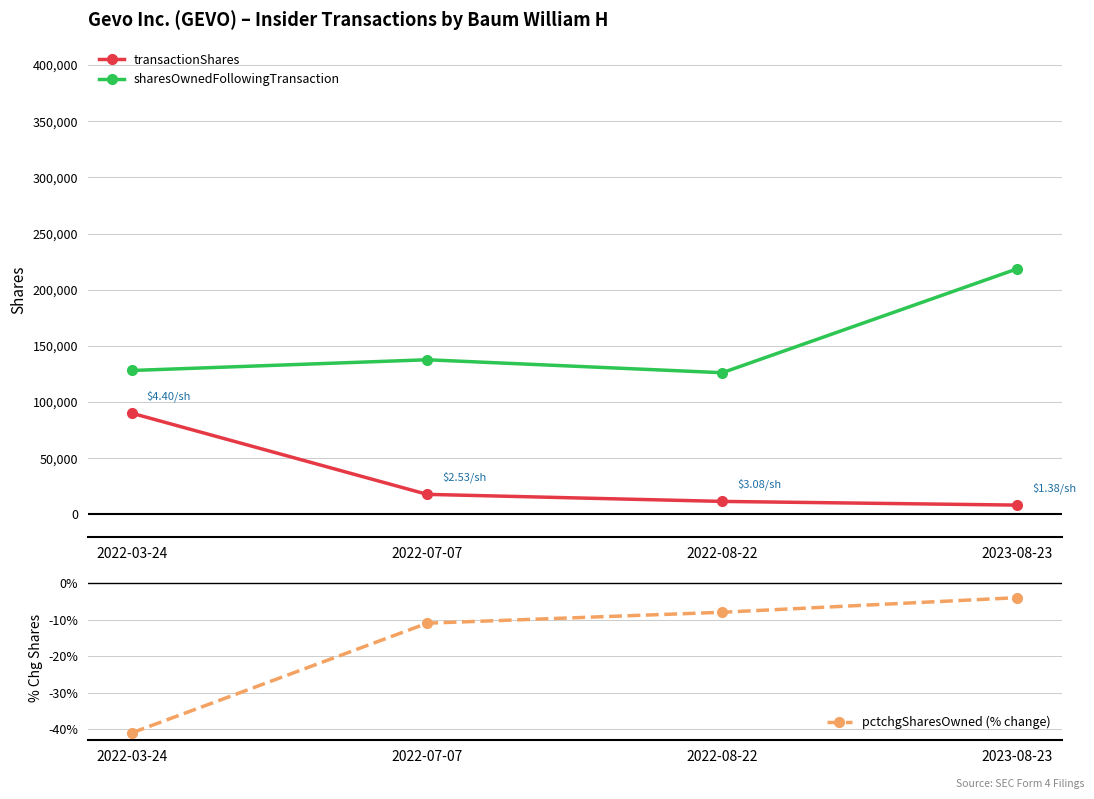

At 2022-08-22, list the series in order from largest to smallest.

sharesOwnedFollowingTransaction, transactionShares, pctchgSharesOwned (% change)